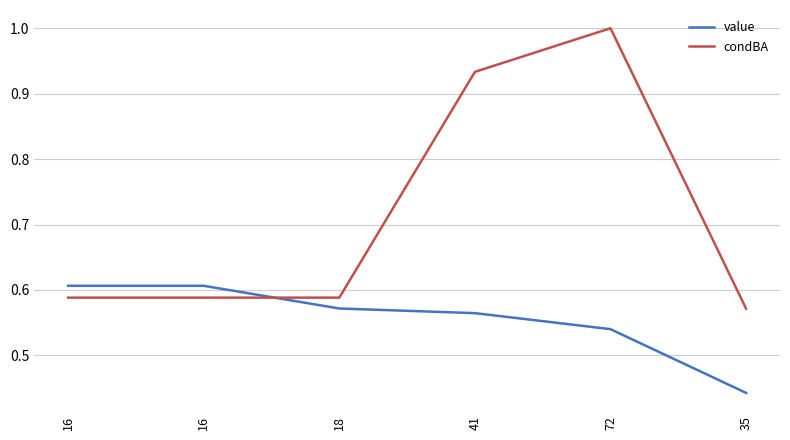

What is the sum of the value values at 72 and 18?

1.1